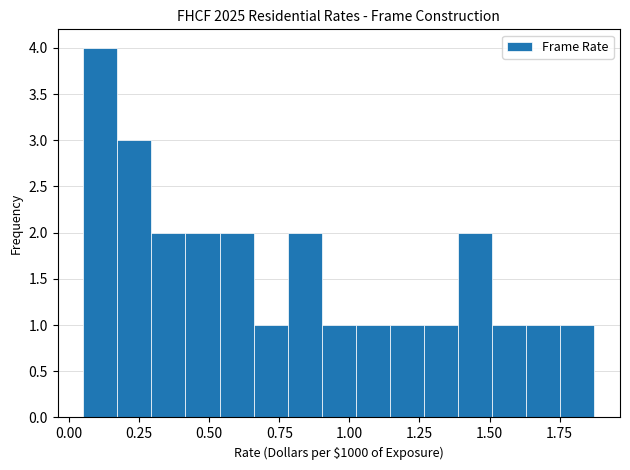

Around what value on the x-axis is the tallest bar? Give the approximate position of its centre, as read against the axis.

0.10